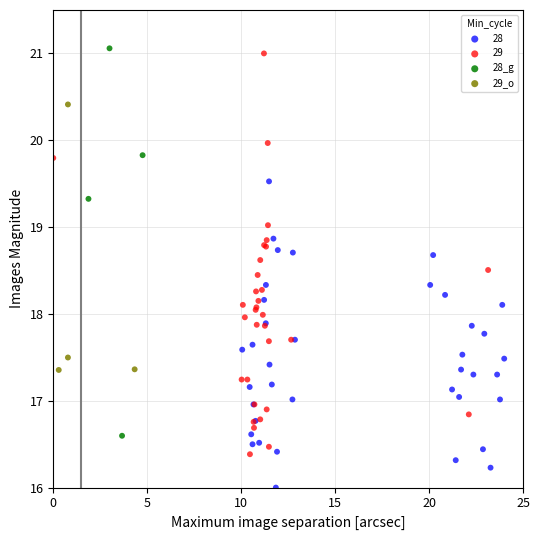

Which series reaches the minimum Y coordinate?

28